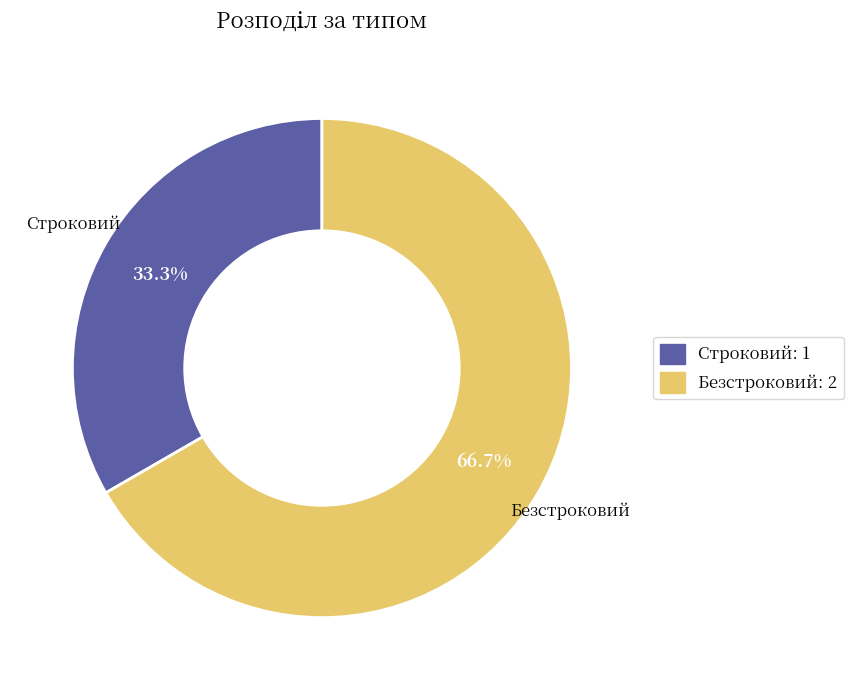

Rank the categories by value from lowest to highest.

Строковий, Безстроковий